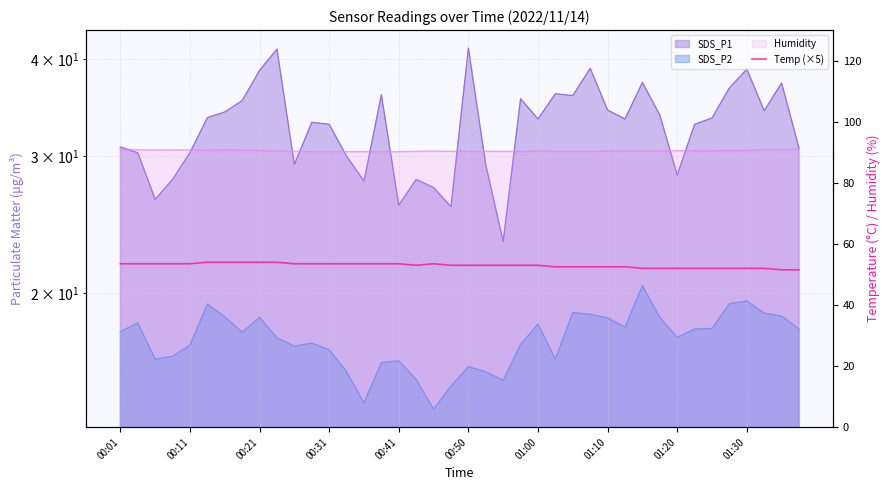

What is the sum of all values?

2118.0